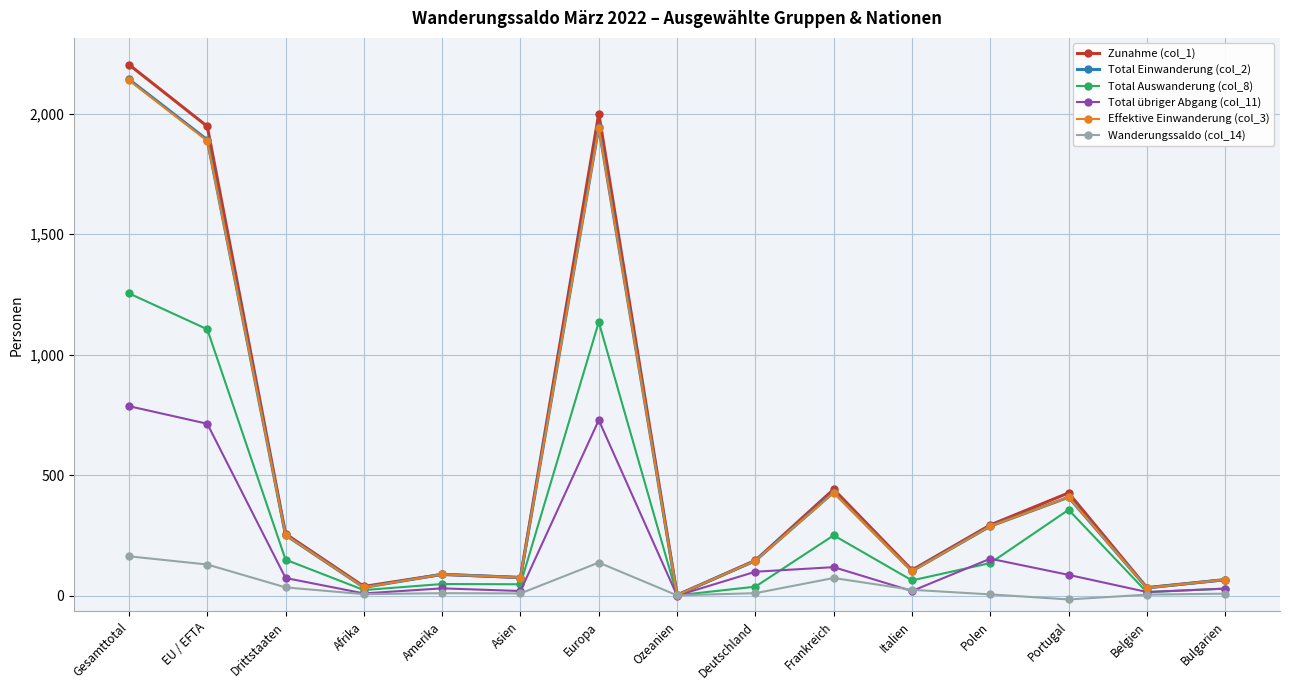

Which series changed the most between EU / EFTA and Portugal?

Zunahme (col_1)